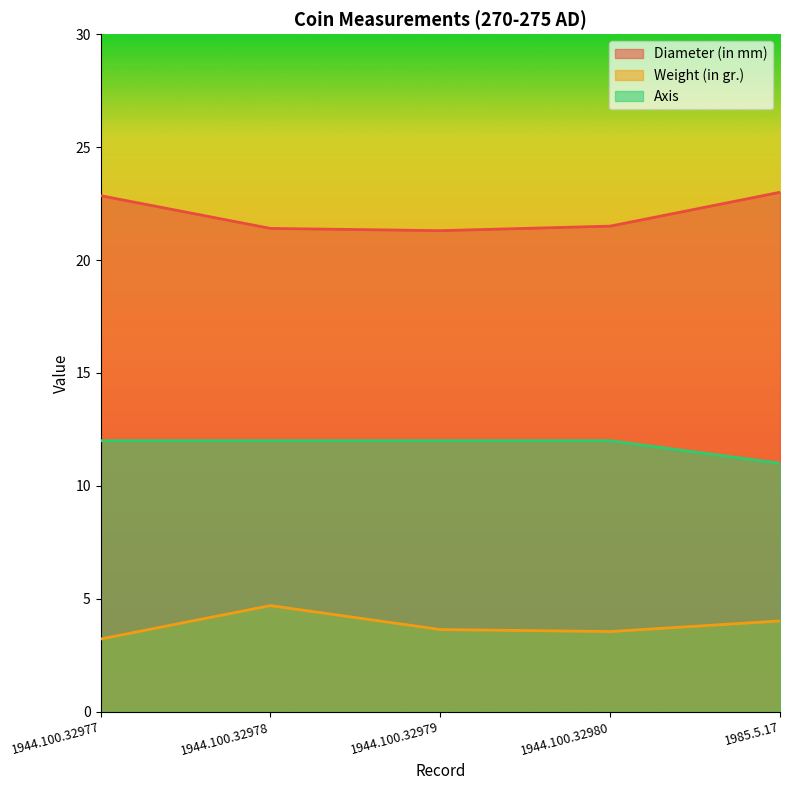

List the series in order of their peak value, highest first.

Diameter (in mm), Axis, Weight (in gr.)